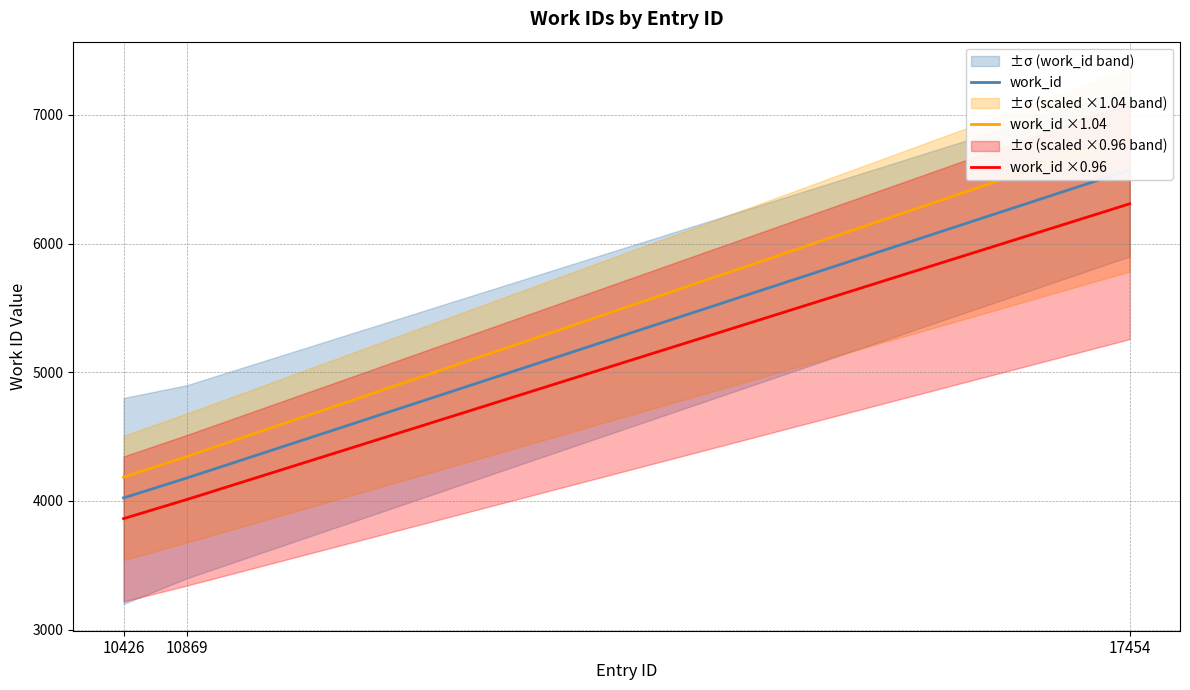

Is the value of work_id ×0.96 at 17454 greater than the value of work_id ×1.04 at 10869?

Yes